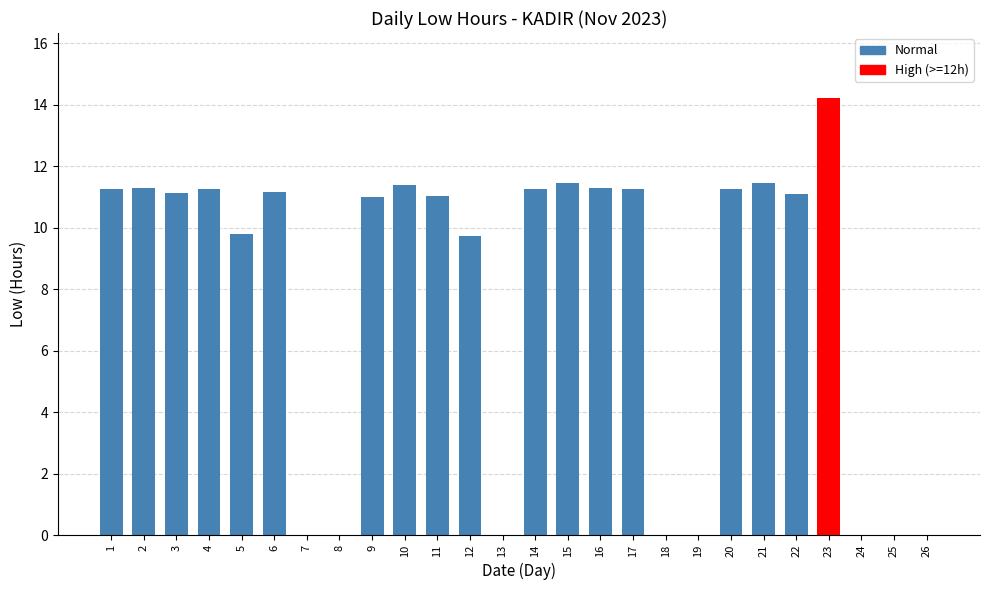

At which category does the chart reach its peak across all series?

23